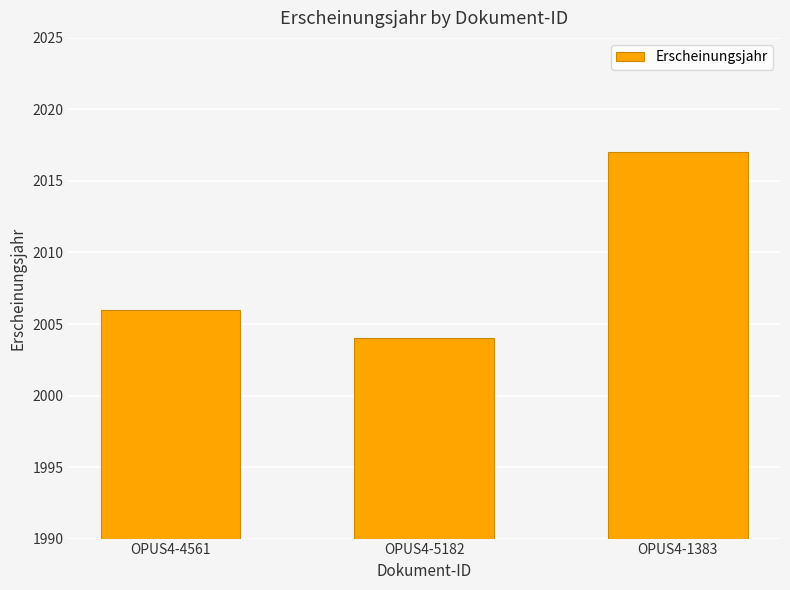

Count the number of categories in the chart.

3